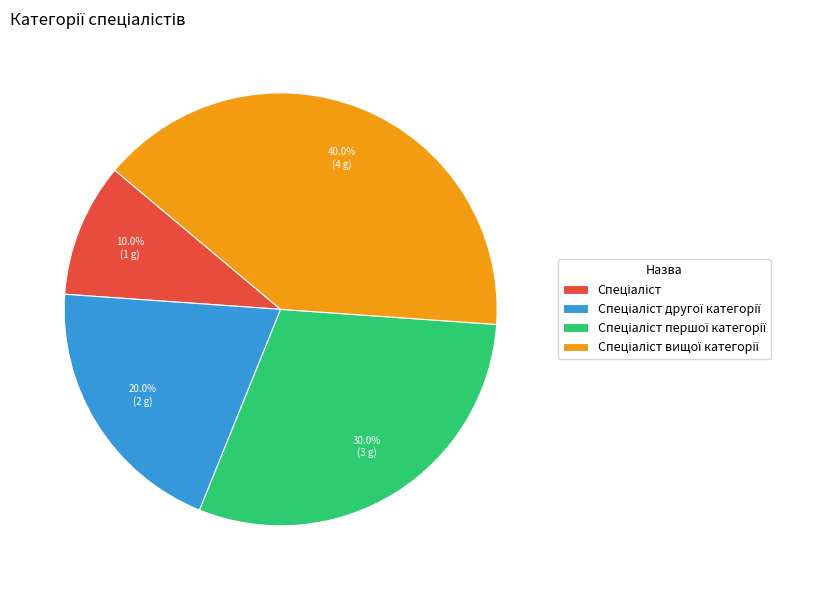

How many segments does this pie chart have?

4